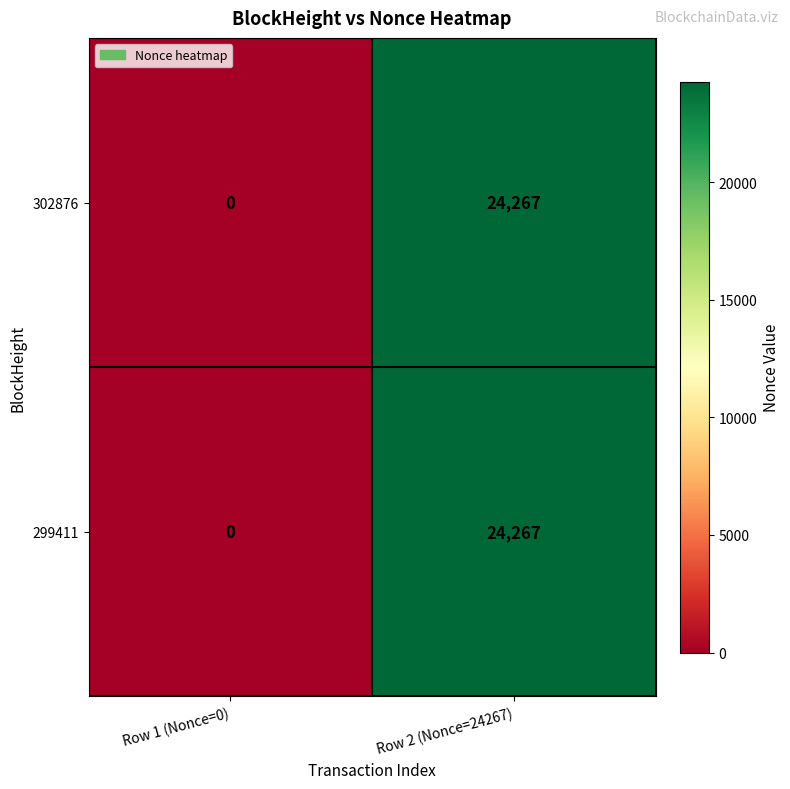

The 299411 series shows 33009 at Row 2 (Nonce=24267). True or false?

False